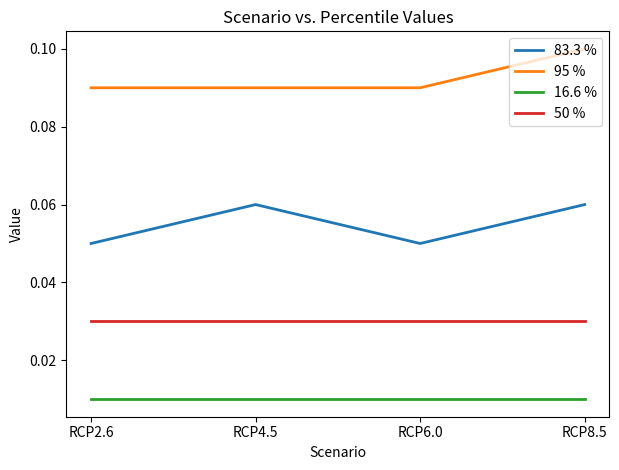

What position from the right is RCP8.5?

1